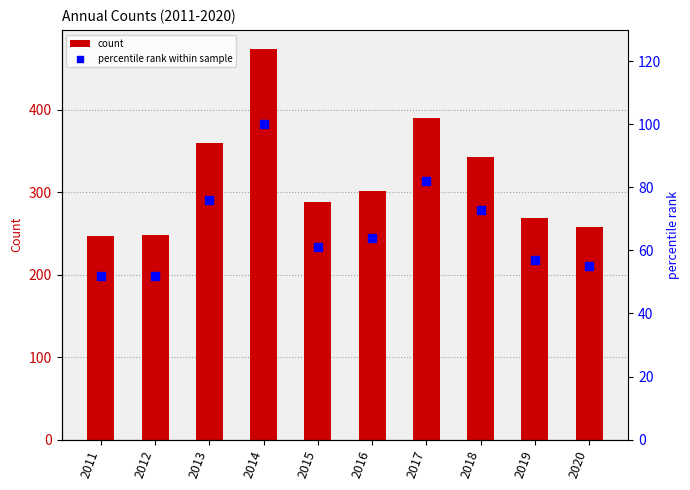

At how many categories does at least one series exceed 158?

10